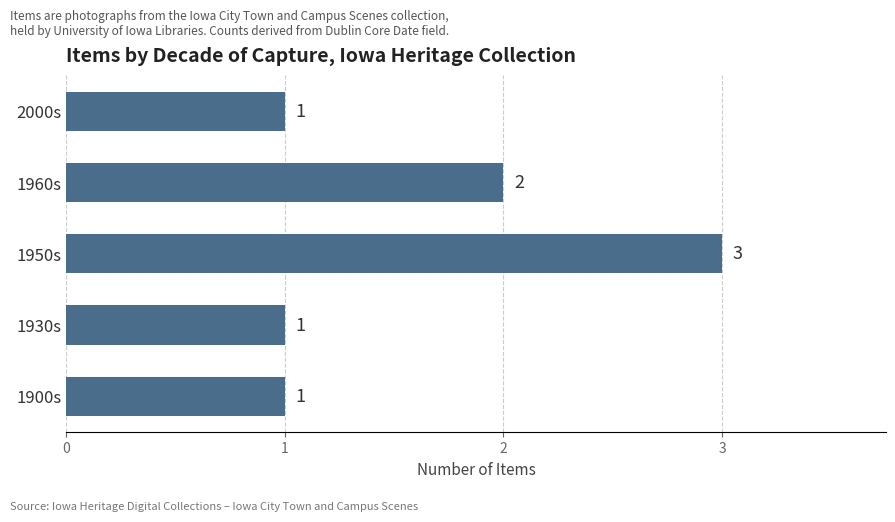

The value at 1960s is 2. True or false?

True